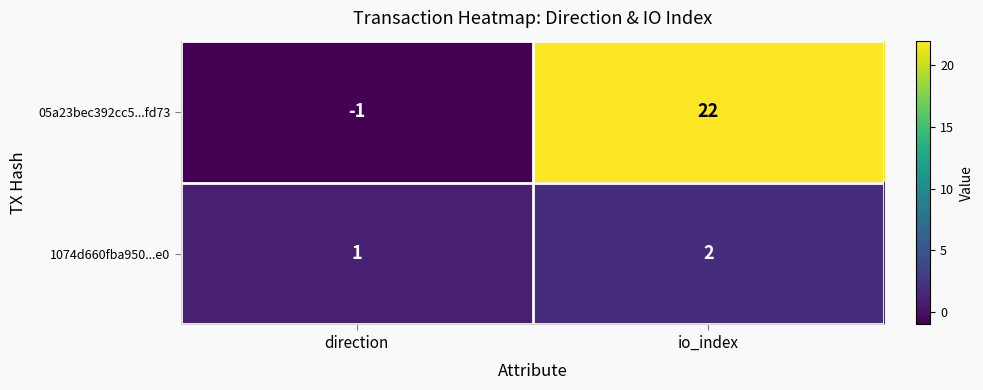

What is the sum of all 05a23bec392cc5...fd73 values?

21